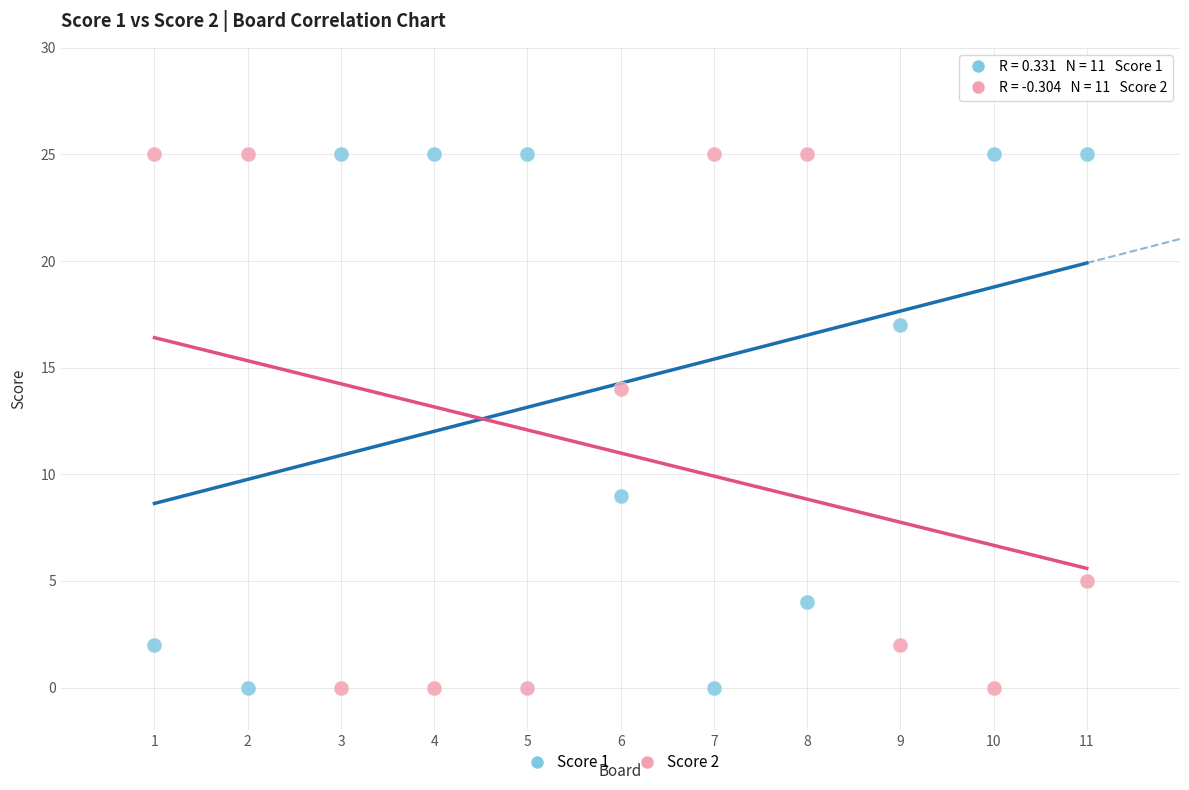

What is the X range (max minus min) for the scatter plot?

10